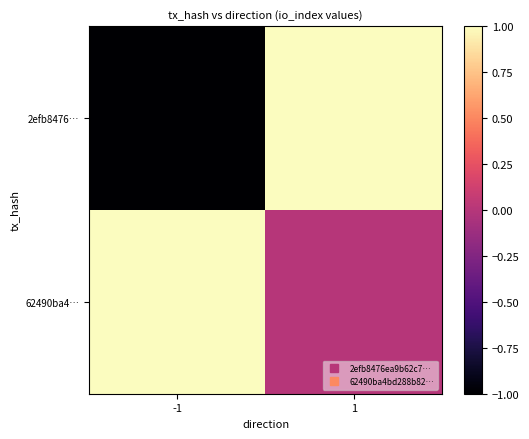

At how many categories does at least one series exceed 0?

2